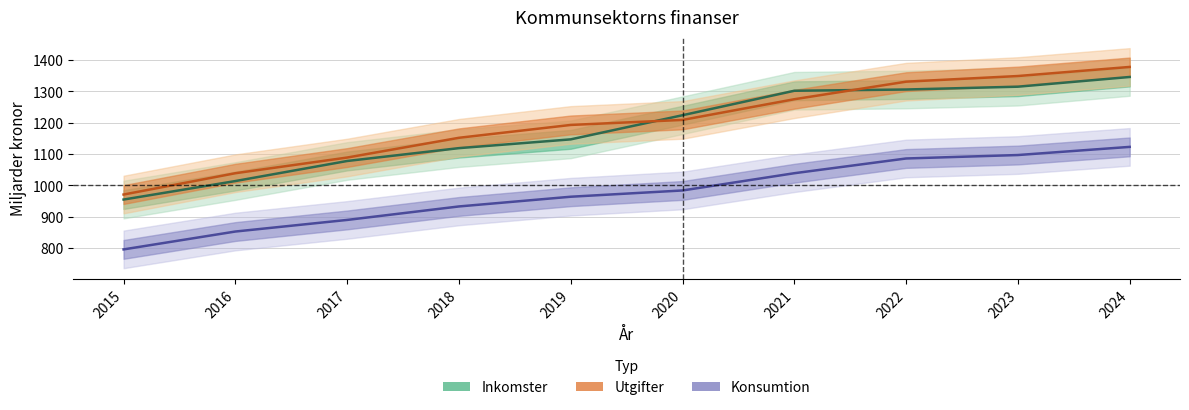

What is the total value across all series at 2024?

3847